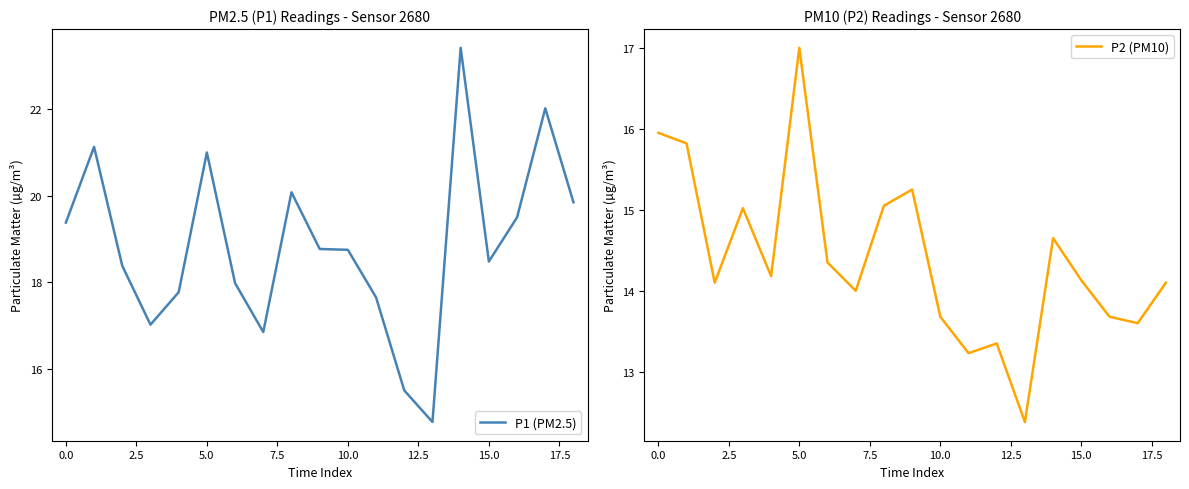

What is the label of the 8th point from the right?

11